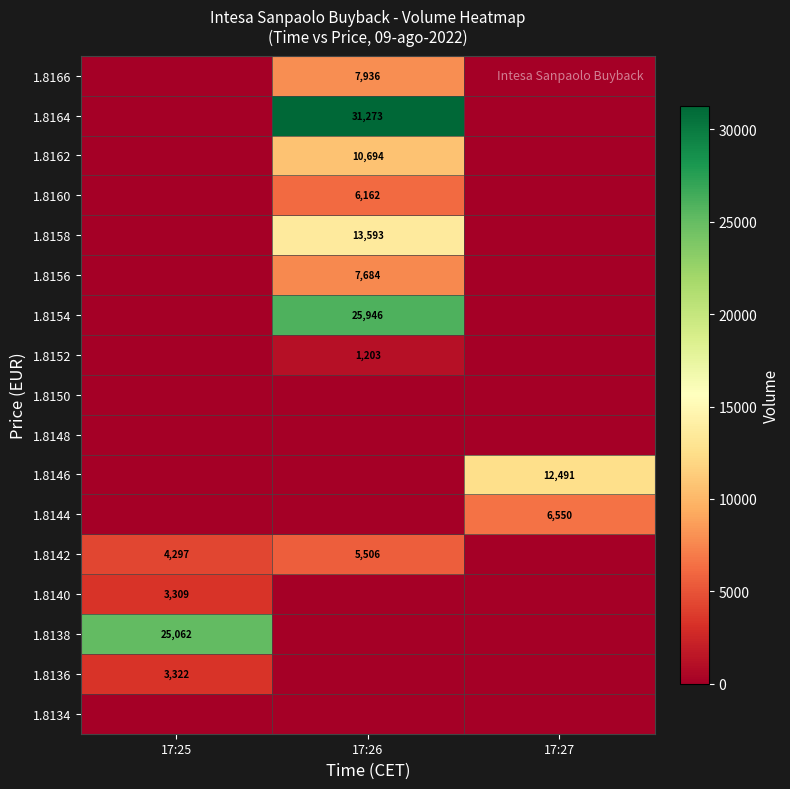

What is the total value across all series at 17:25?

35990